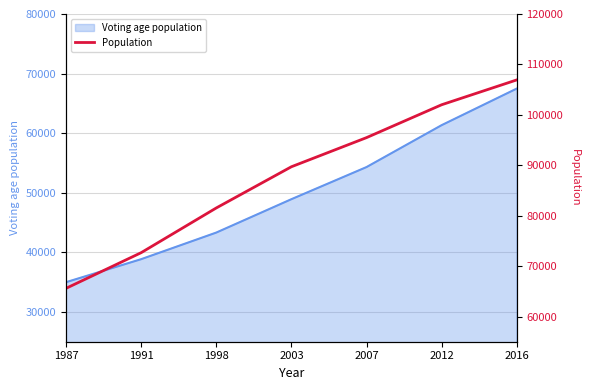

How many values are below 89701?

3